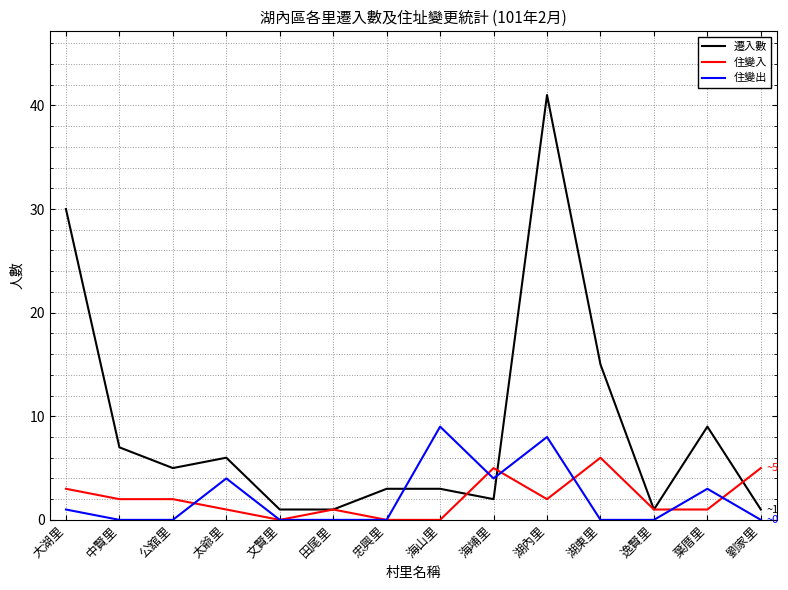

What is the difference between the highest and lowest values at 太爺里?

5